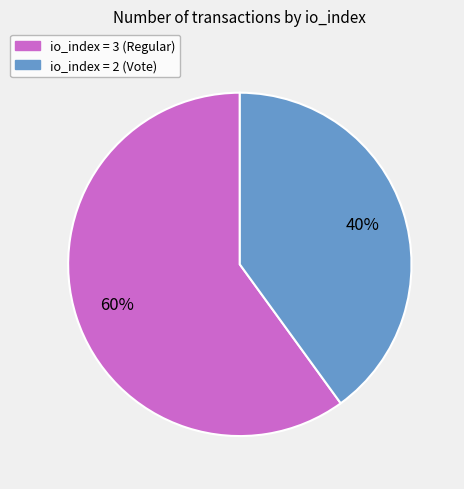

Does io_index = 3 (Regular) represent more than half of the total?

Yes